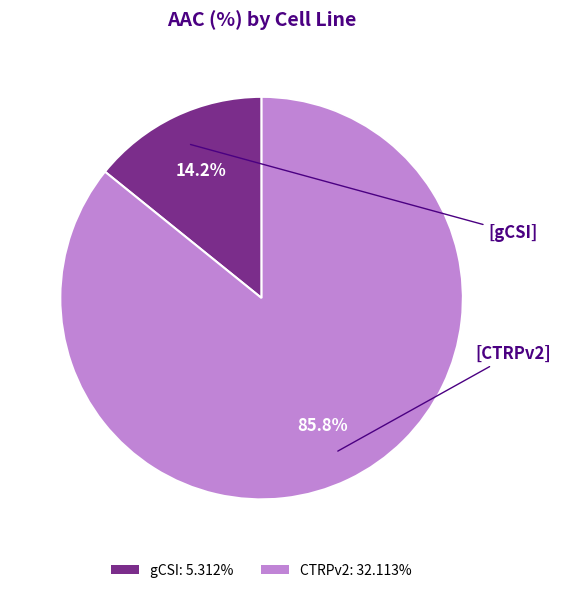

Which slice represents more than half of the pie?

CTRPv2